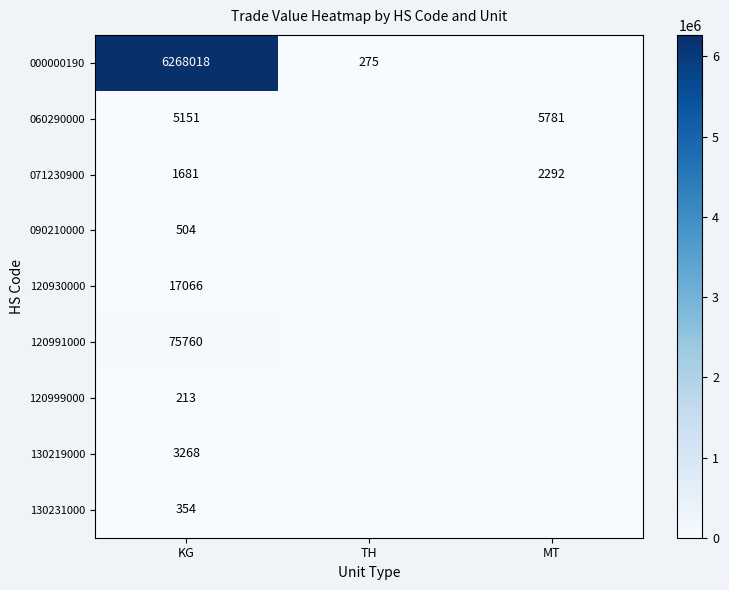

True or false: 130219000 has a value of 1036 at KG.

False